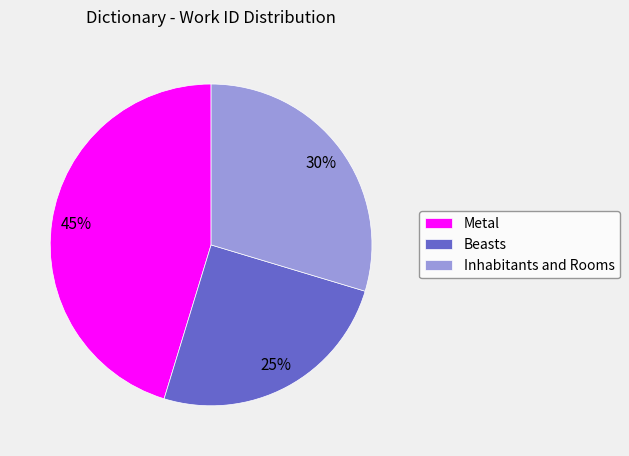

Is the sum of Beasts and Metal greater than half?

Yes